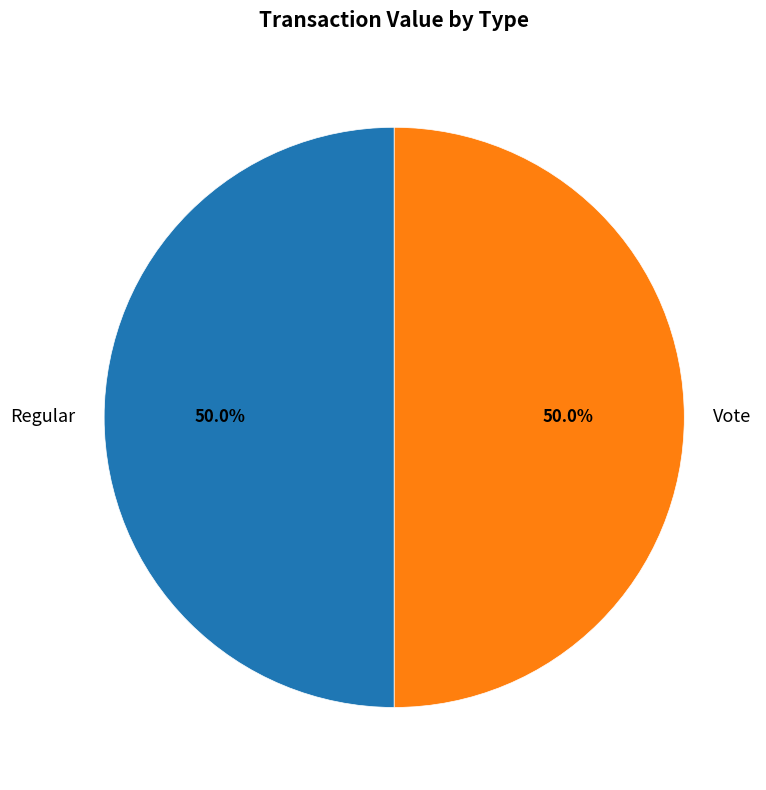

Count the number of slices in the pie.

2